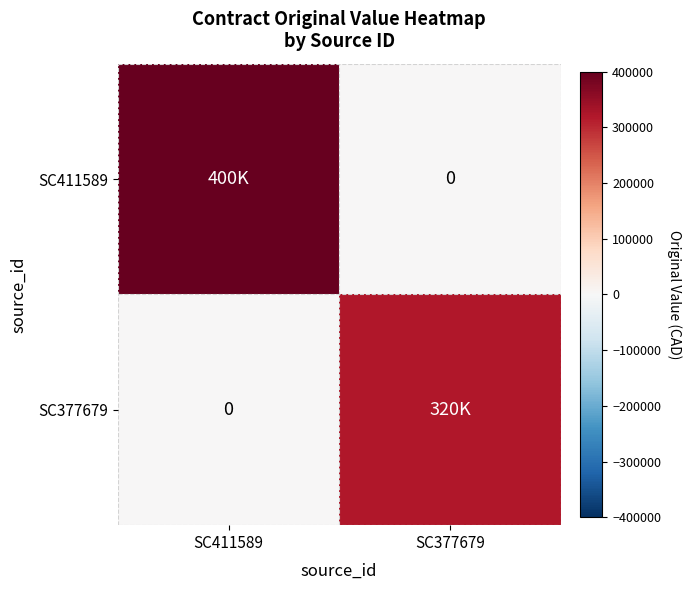

What is the sum of all SC411589 values?

400000